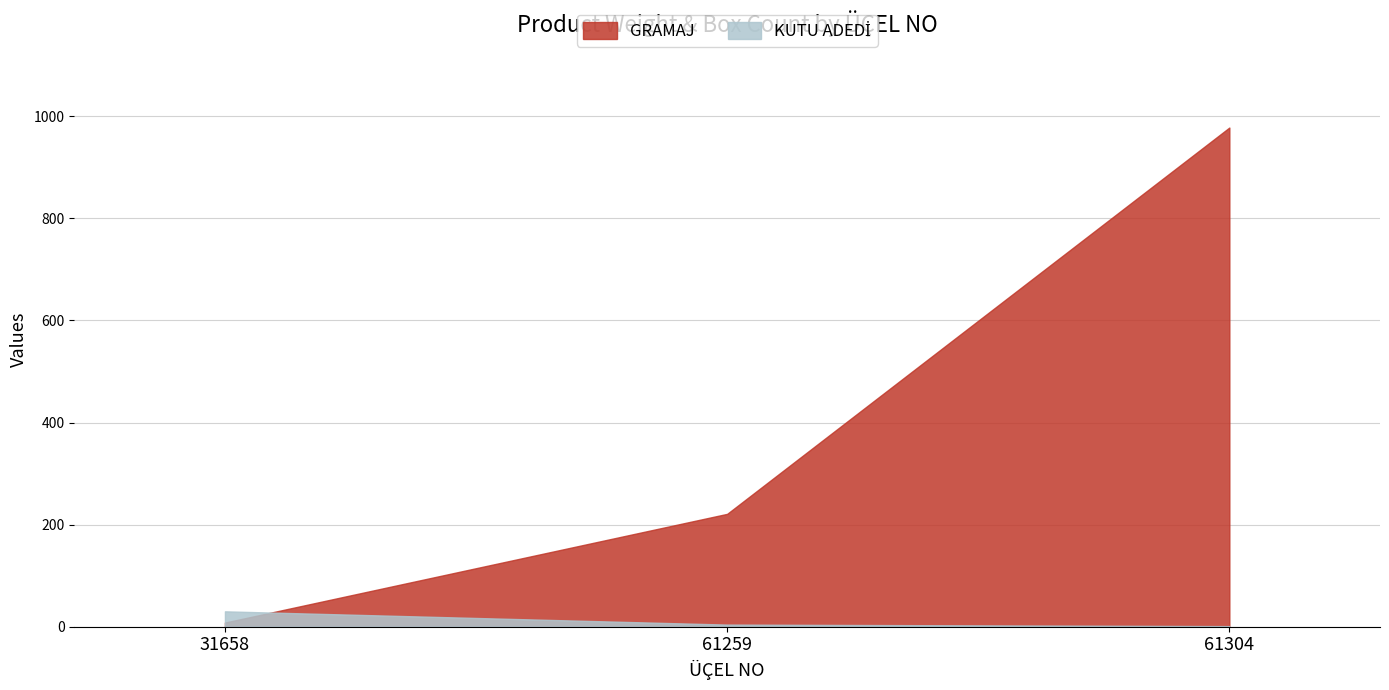

How many lines are shown in the chart?

2